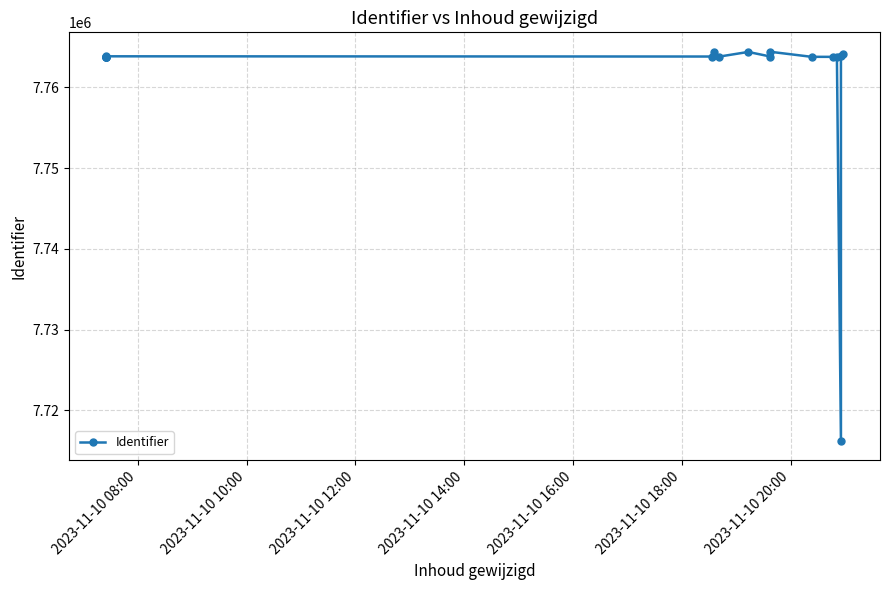

How many interior local valleys (lower than both neighbors) does the data have?

5